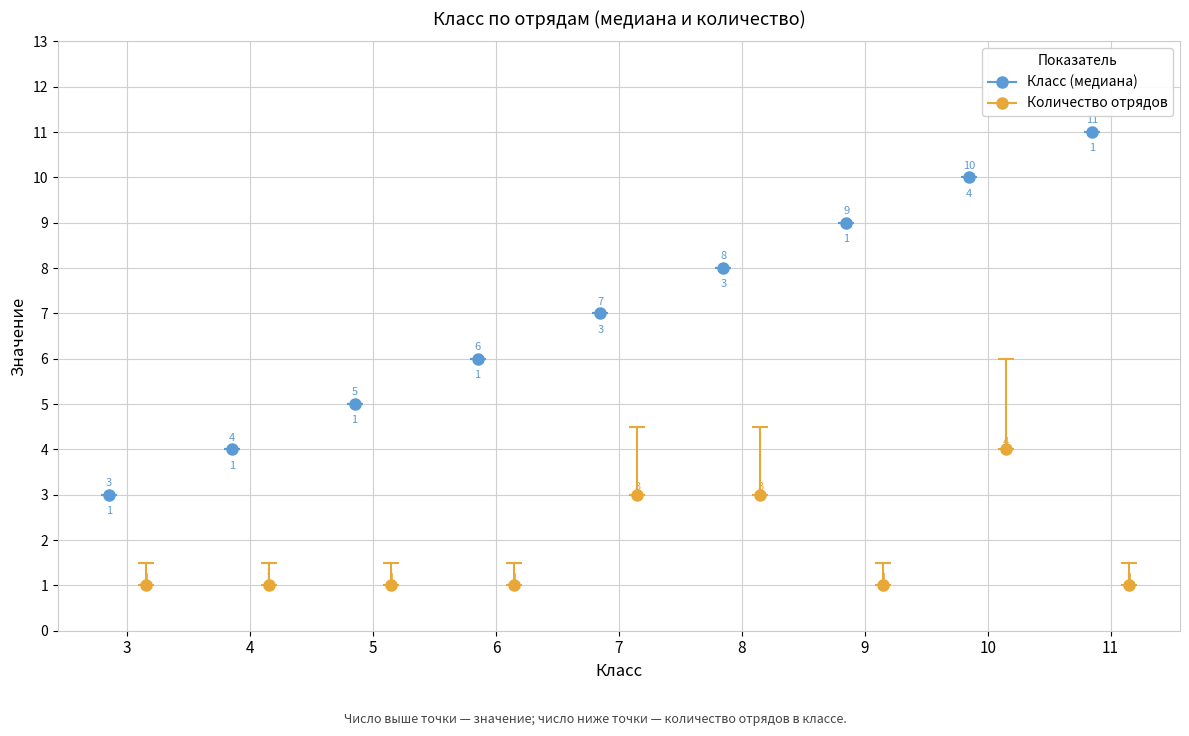

What is the minimum value shown in the chart?

3